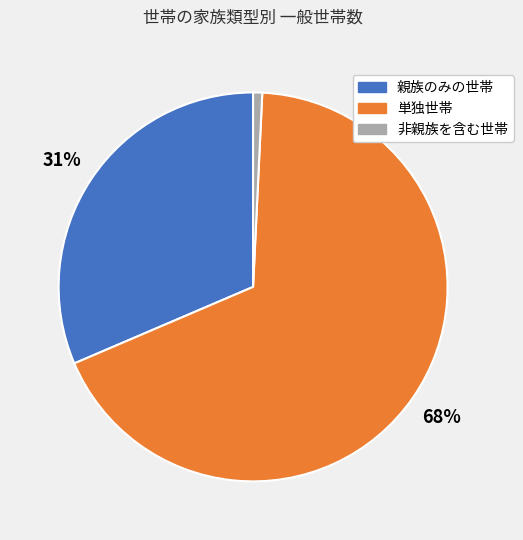

How many slices are in this pie chart?

3